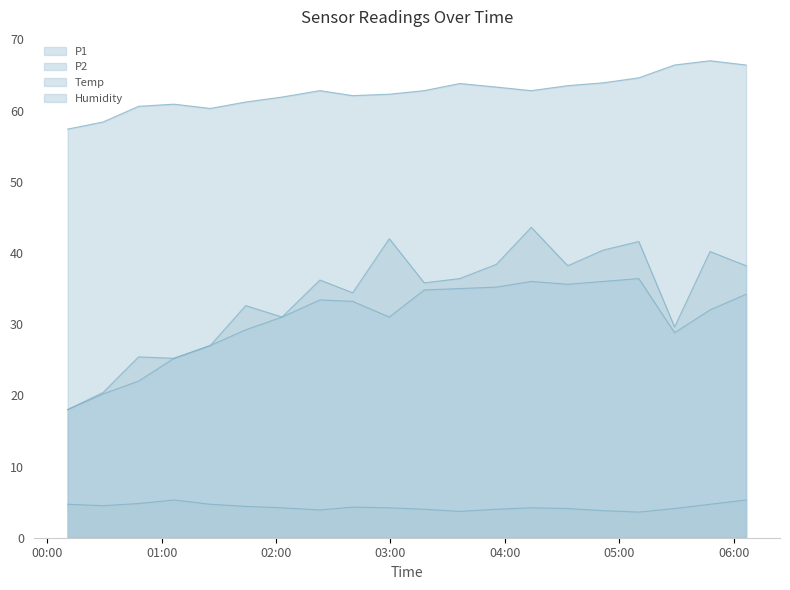

The Temp series shows 4.0 at 2020/04/05 03:17:42. True or false?

True